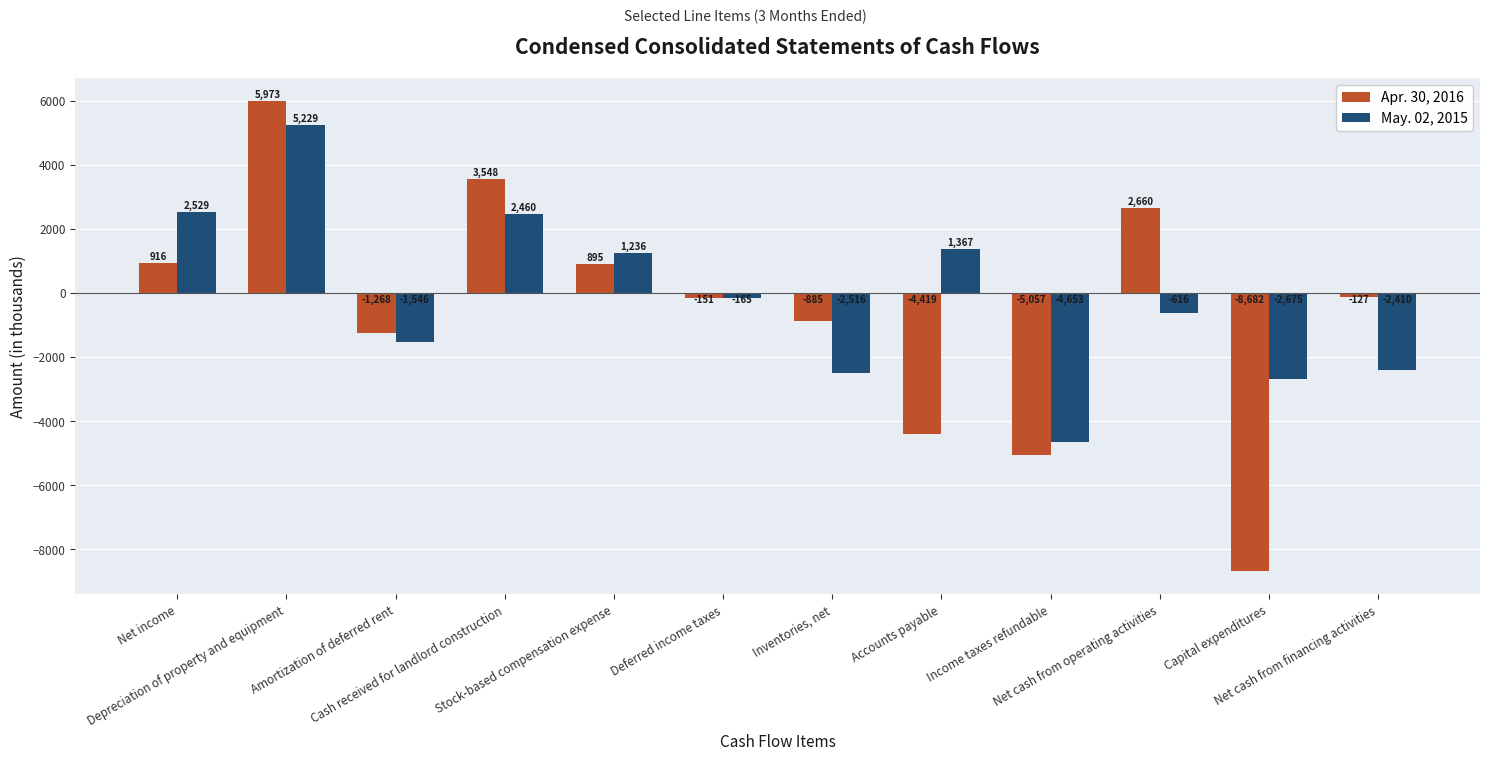

At which label does Apr. 30, 2016 first exceed -127?

Net income